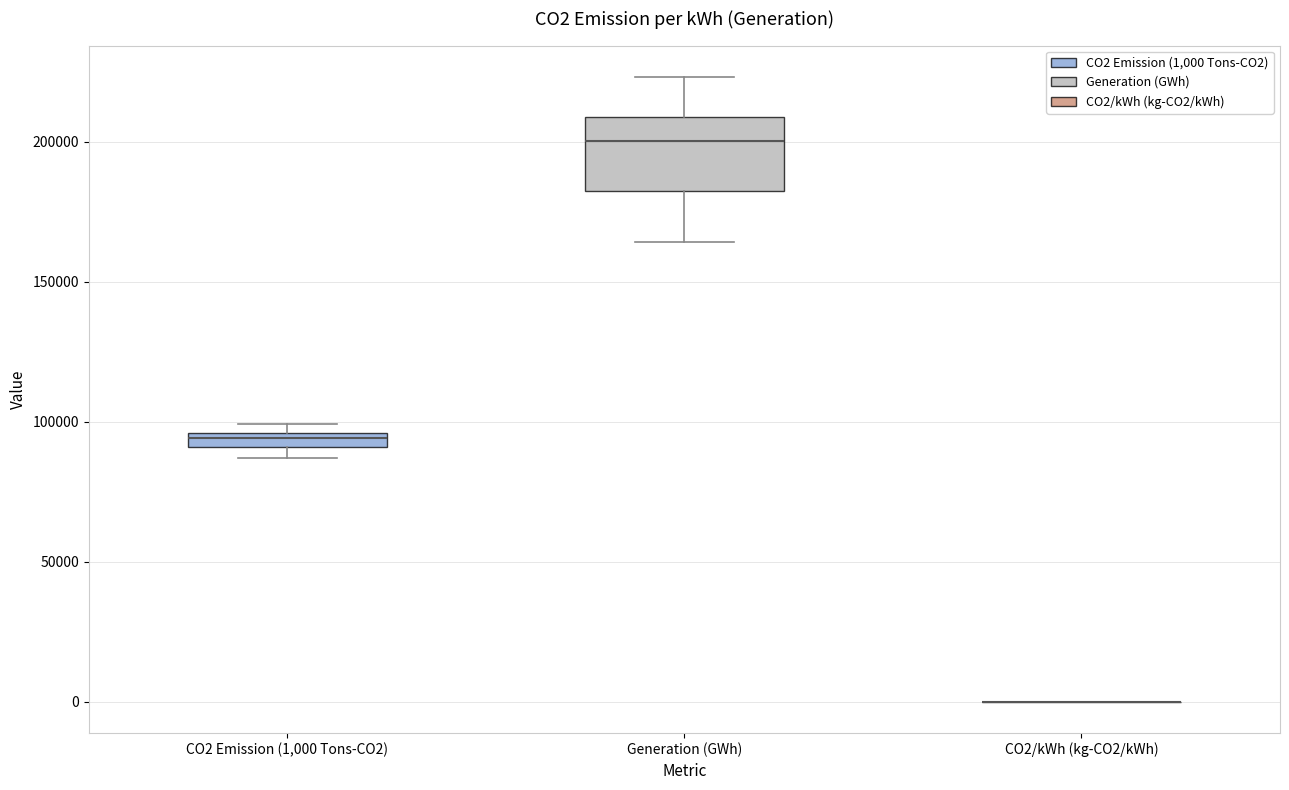

Where is the upper edge of the box for Generation (GWh) on the y-axis? The values are not printed on the chart, so give them approximately, as read against the axis.

210000